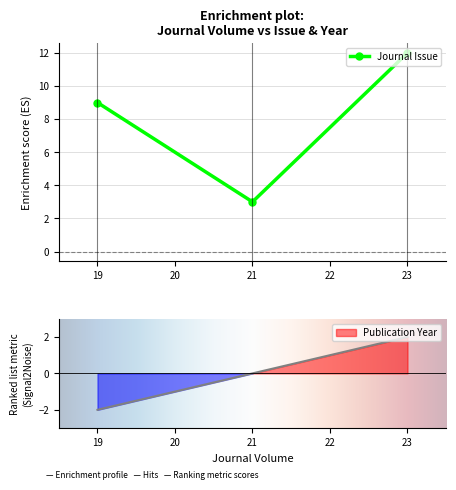

Is this an area chart (filled region under the line)?

No